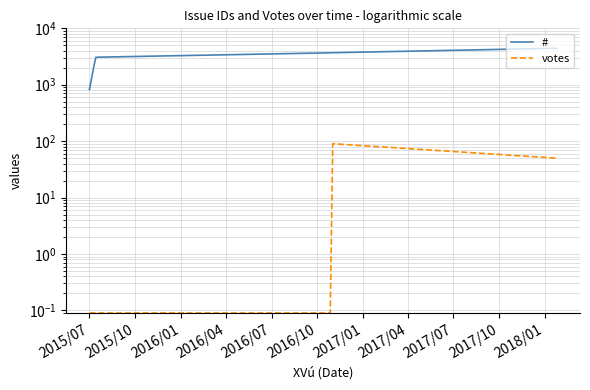

What is the total value across all series at 2016/07?

3682.1